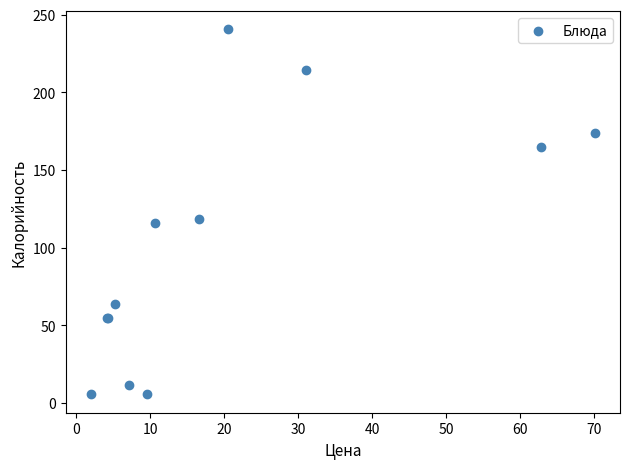

What Y value in the scatter plot is closest to 123?

118.3